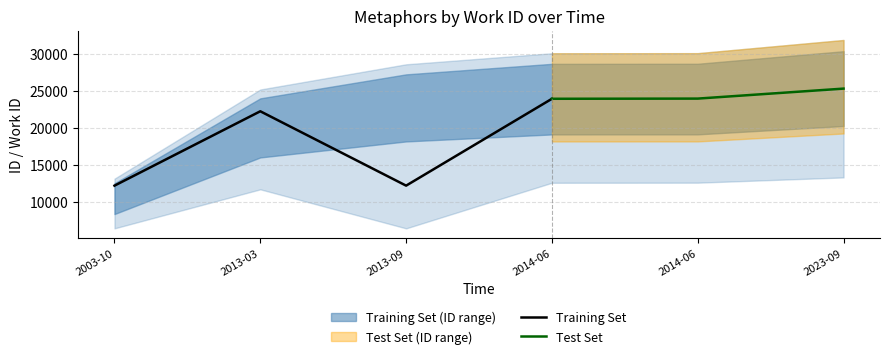

What is the highest value of the Training Set series?

23945.4